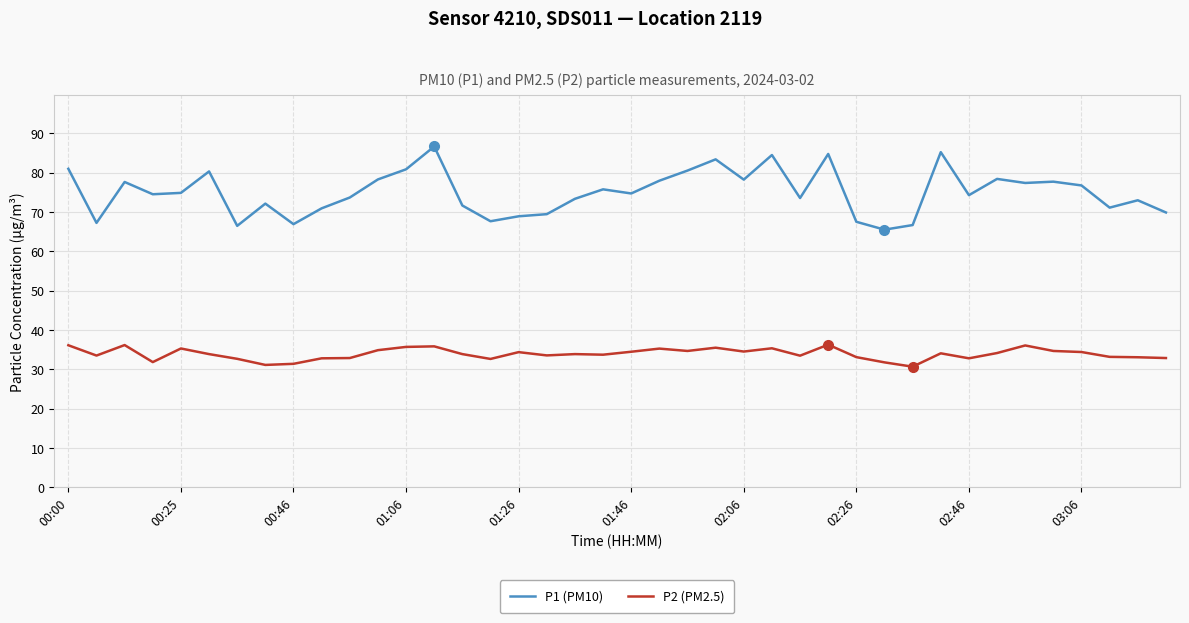

True or false: P1 (PM10) and P2 (PM2.5) intersect in this chart.

False